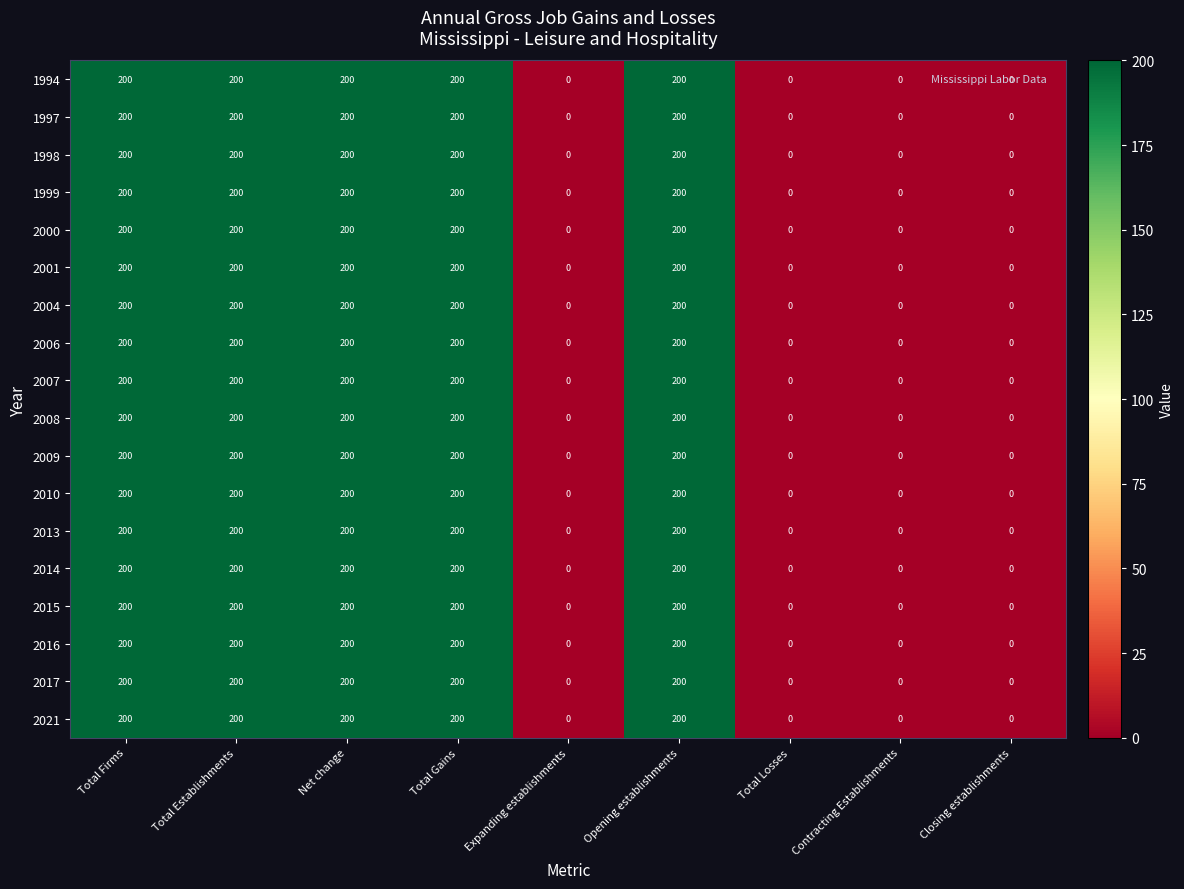

What is the average value of the 1994 series?

111